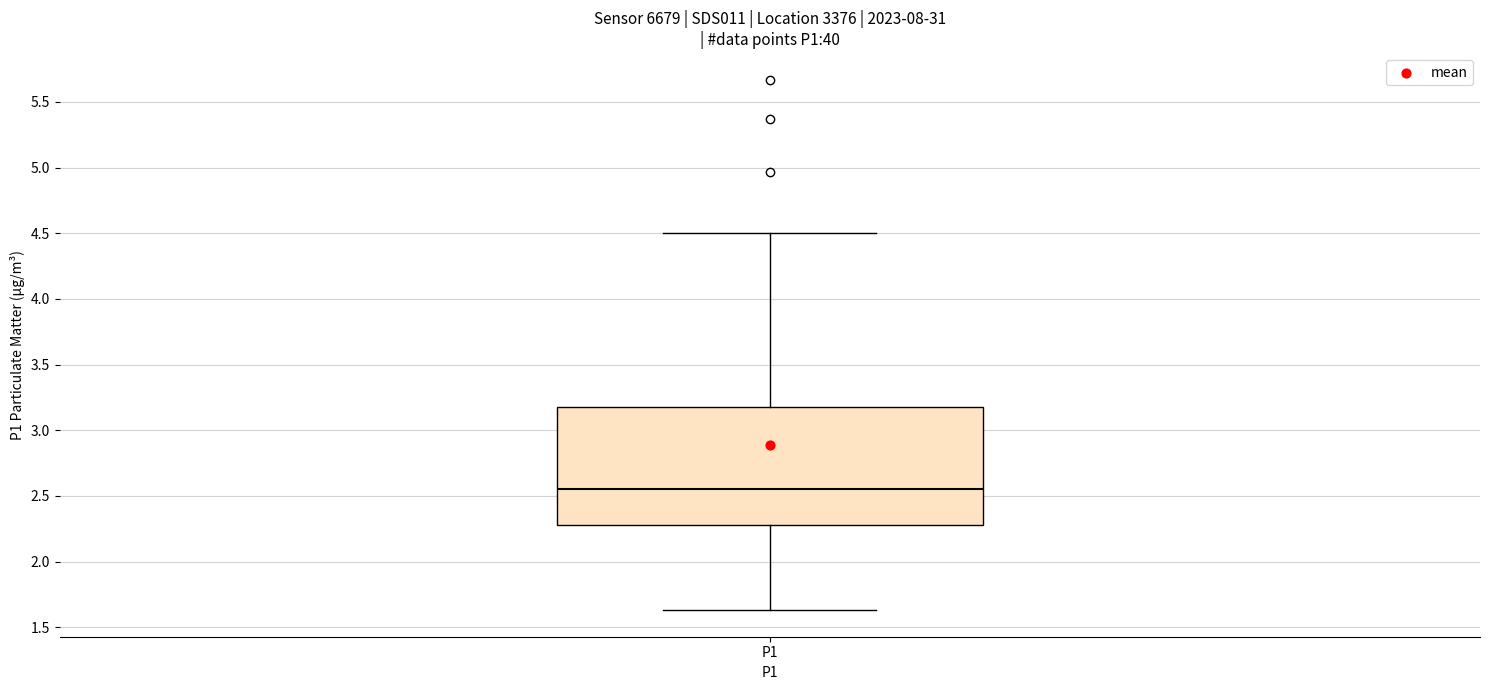

Transcribe this box plot: give where the median line is, the range the box spans, and where the two whiskers end, as read against the y-axis. The values are not printed on the chart, so give them approximately, as read against the axis.

median 2.55, box 2.30 to 3.20, whiskers 1.65 to 4.50